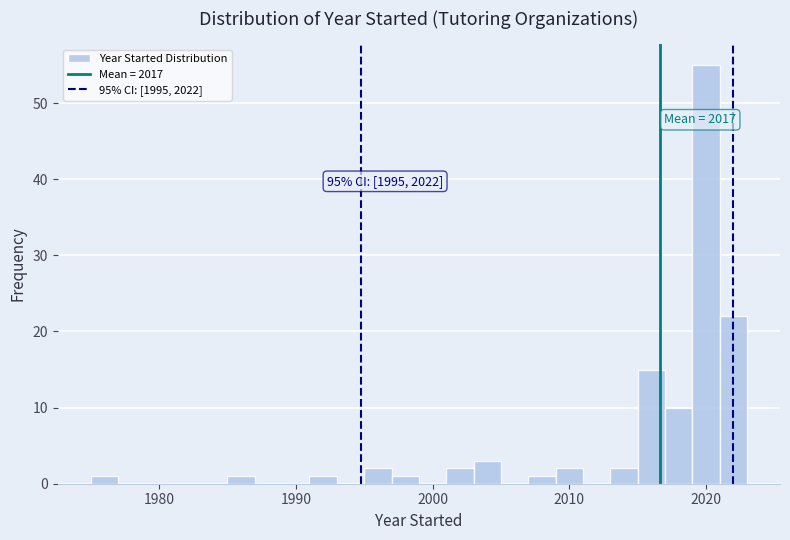

Around what value on the x-axis is the tallest bar? Give the approximate position of its centre, as read against the axis.

2020